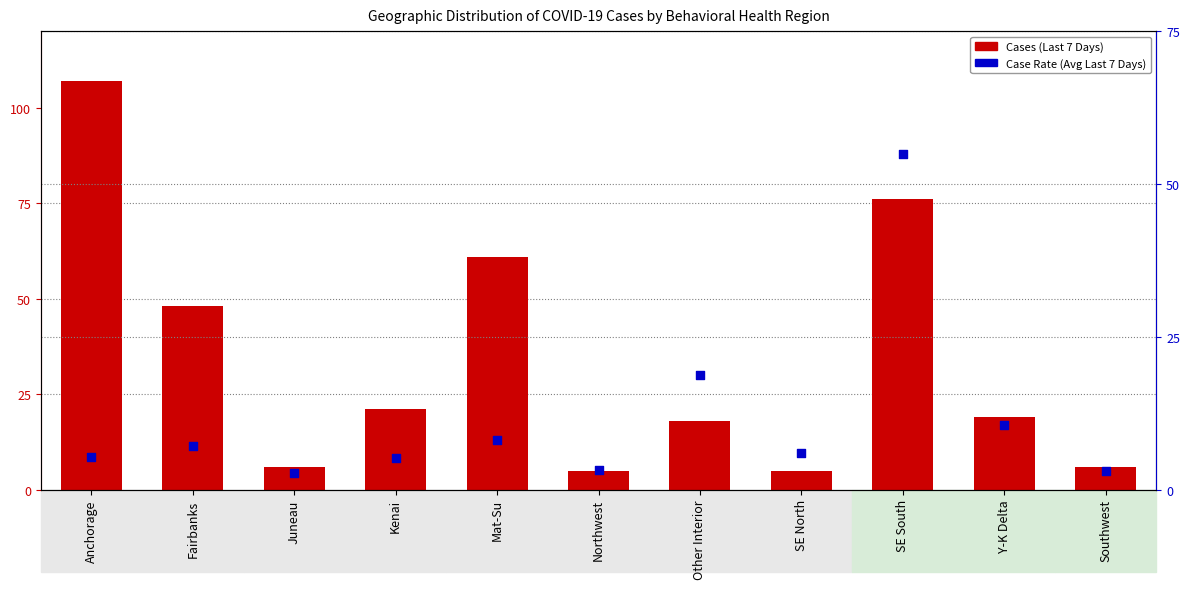

What are all the series names shown in the legend?

Cases (Last 7 Days), Case Rate (Avg Last 7 Days)